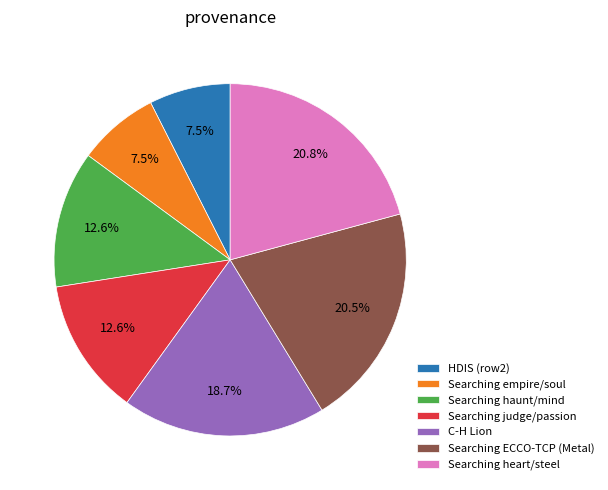

Do C-H Lion and Searching haunt/mind together represent more than half of the pie?

No